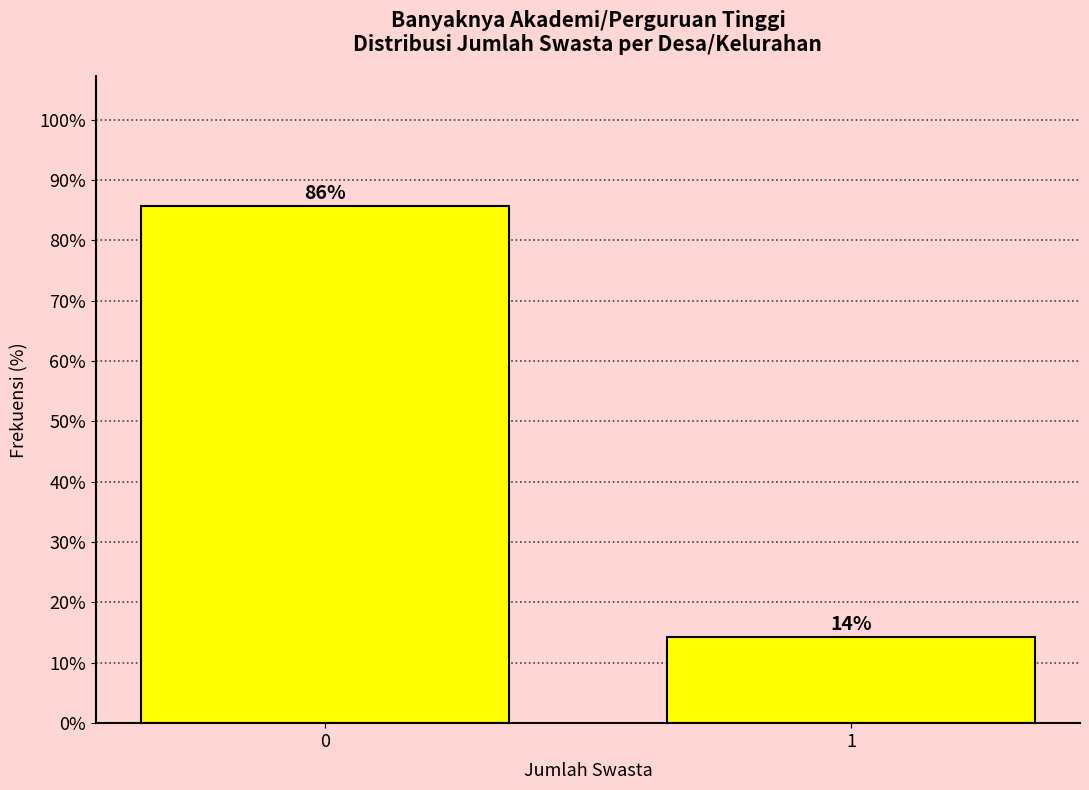

The chart shows a value of 85.7 at 0. True or false?

True